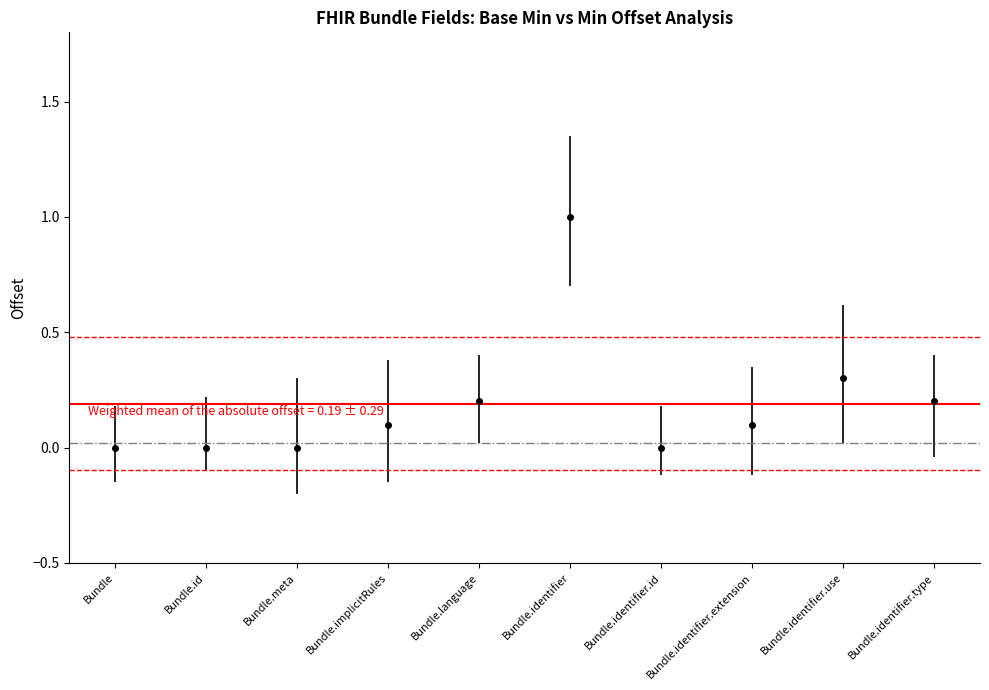

Are the bars horizontal?

No